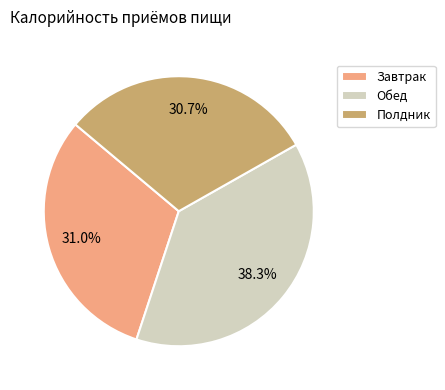

Does Полдник represent more than half of the total?

No